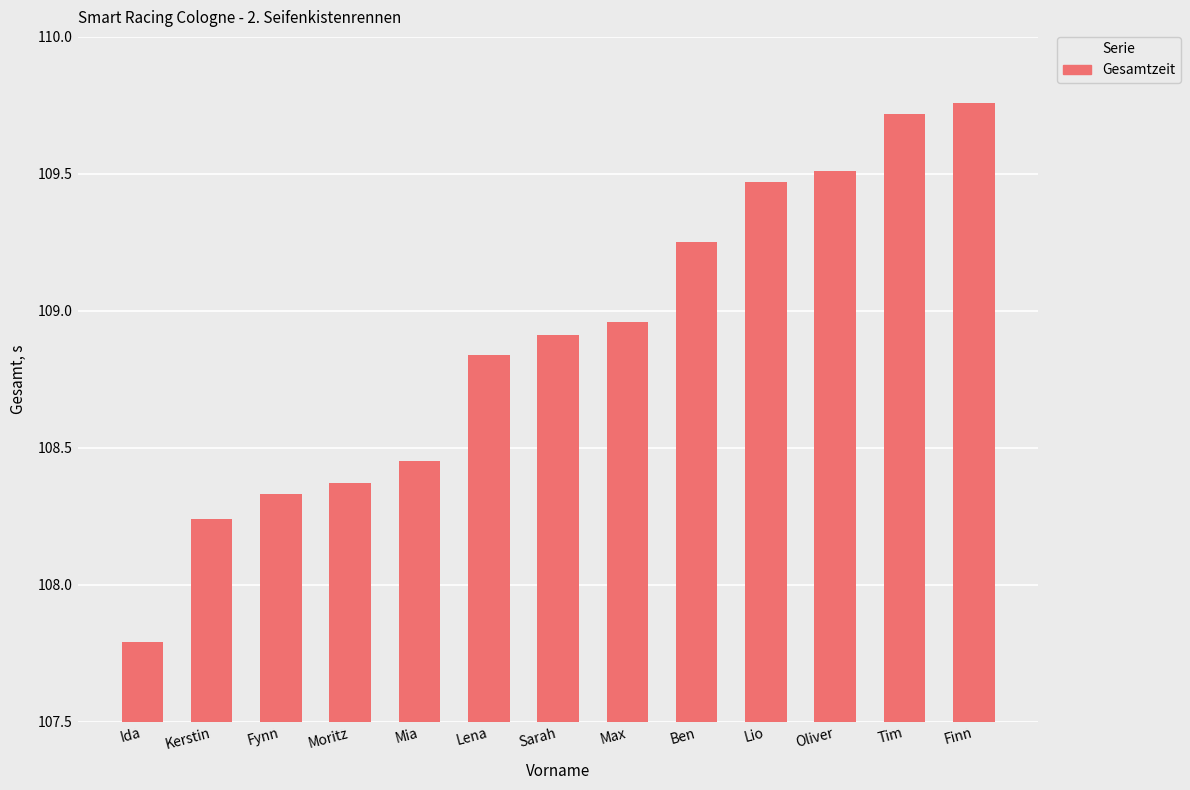

Are the bars horizontal?

No